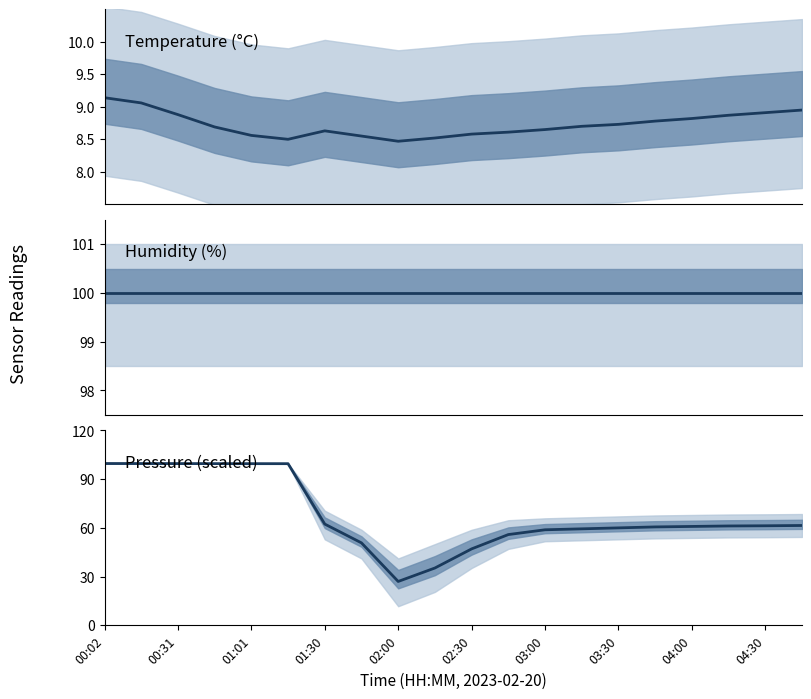

What position from the left is 02:30?

6